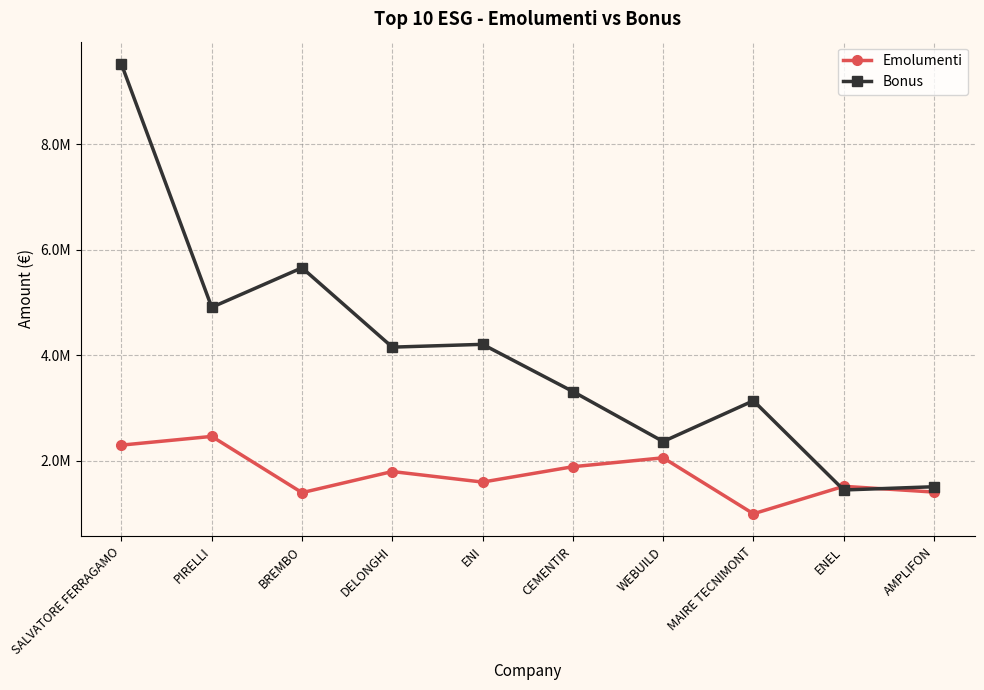

What is the label of the 4th point from the left?

DELONGHI